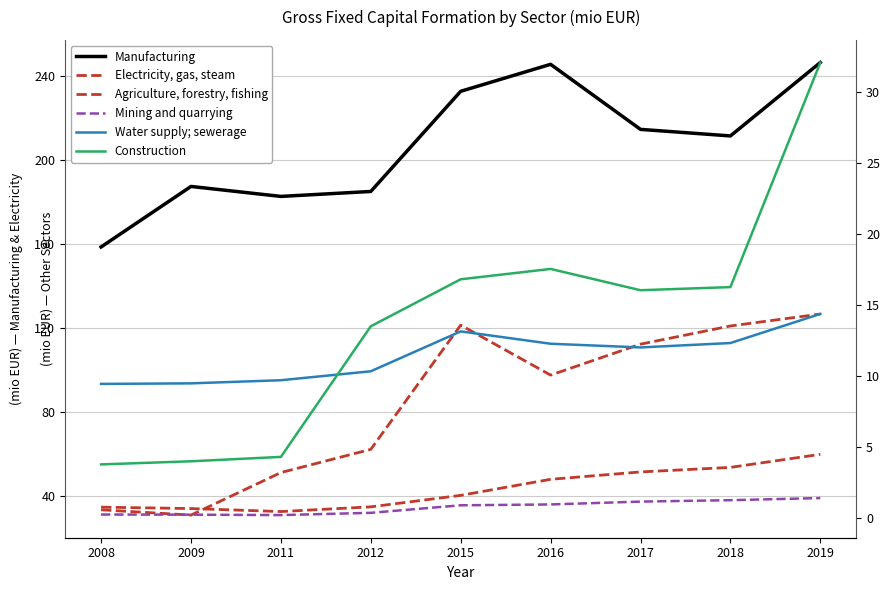

True or false: Mining and quarrying and Construction cross at least once.

False